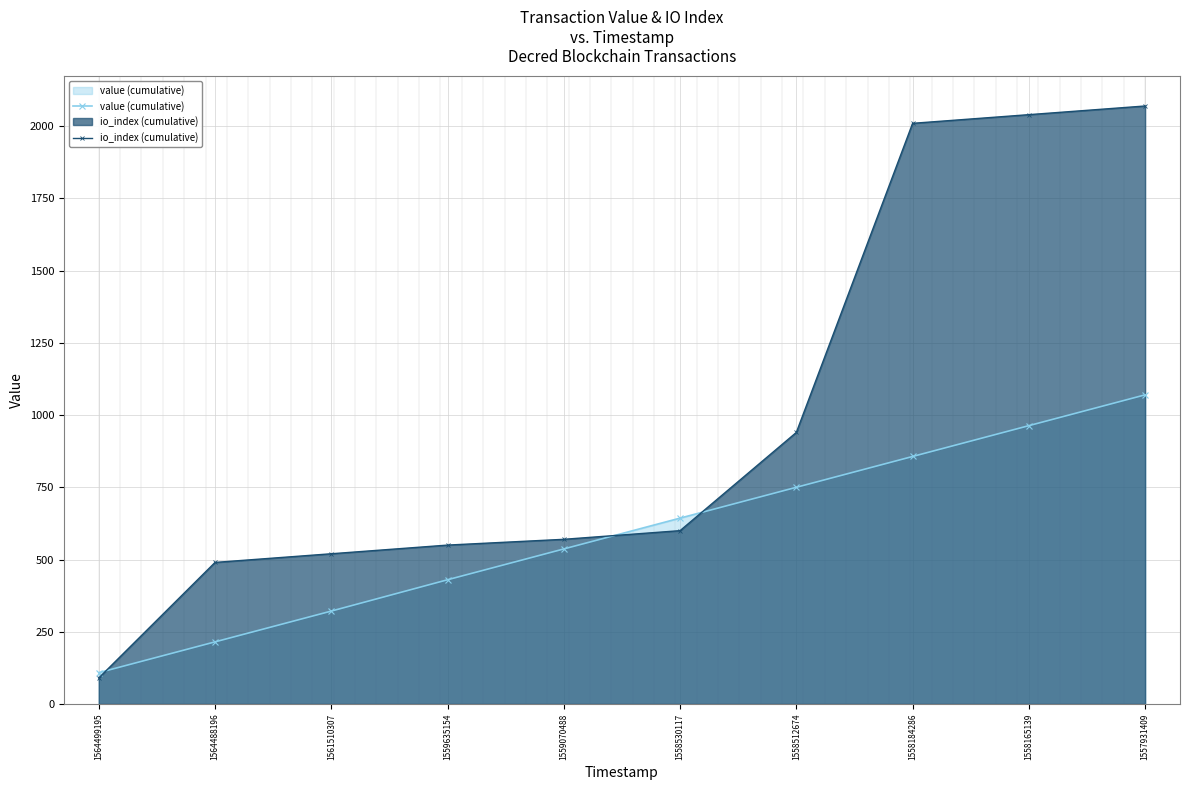

What are all the series names shown in the legend?

value (cumulative), io_index (cumulative)